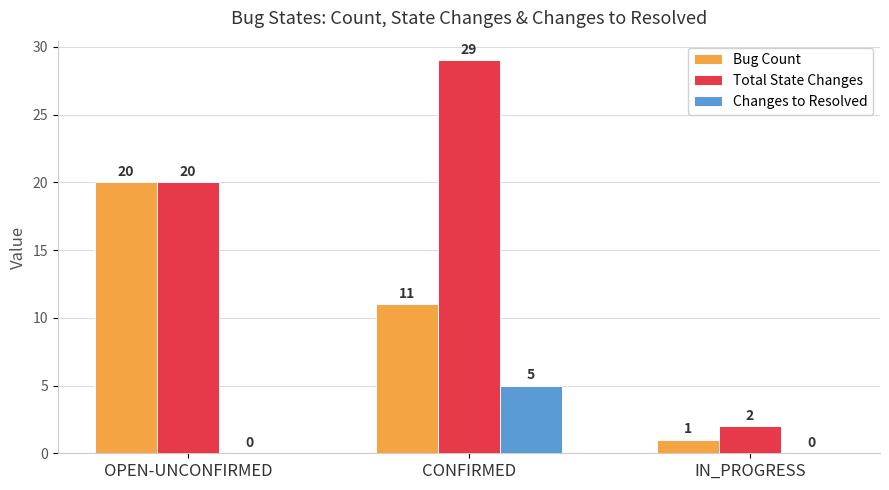

The value of Changes to Resolved at OPEN-UNCONFIRMED is -2. True or false?

False